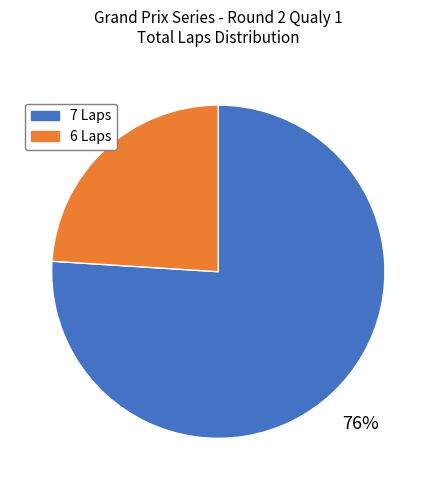

Rank the categories by value from lowest to highest.

6 Laps, 7 Laps